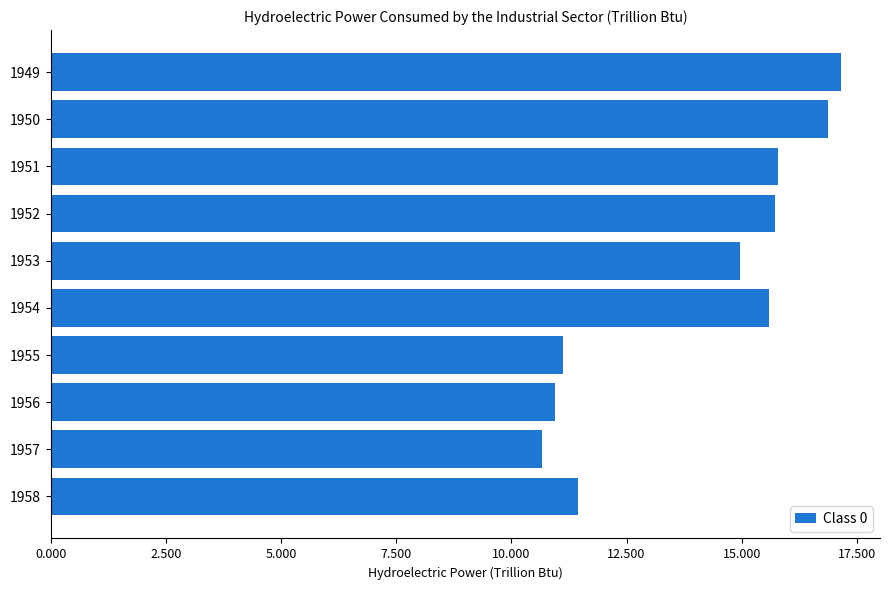

Which has a higher value, 1955 or 1949?

1949